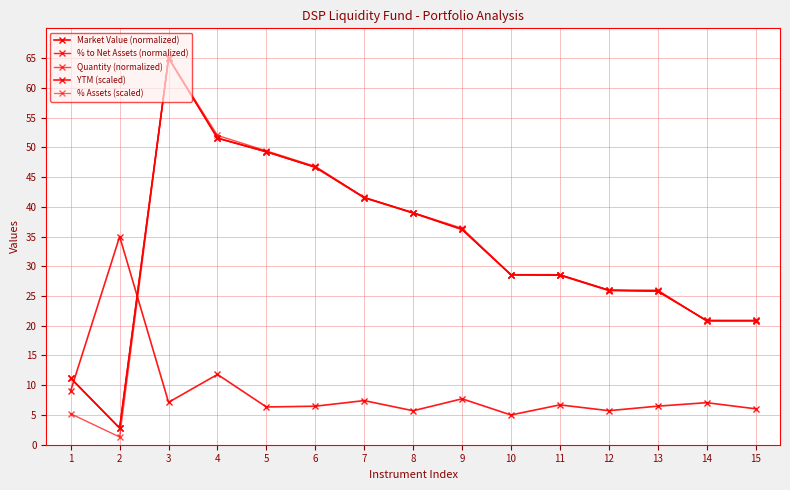

What is the average value of the Quantity (normalized) series?

32.5